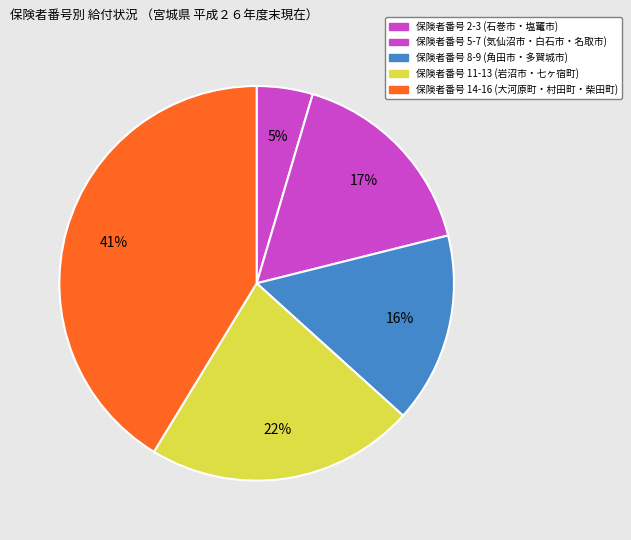

What is the smallest slice in the pie chart?

石巻市